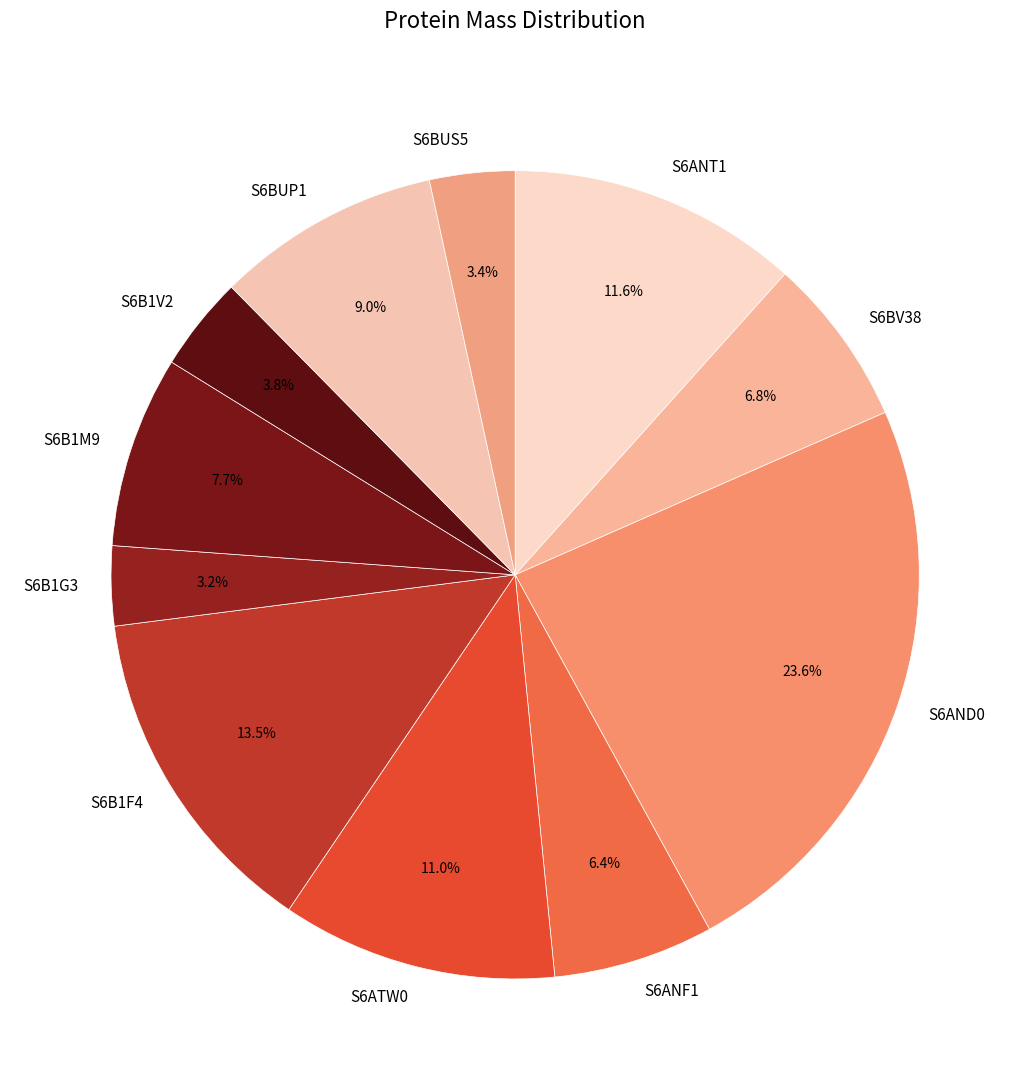

To the nearest percent, what is the average slice percentage?

9%